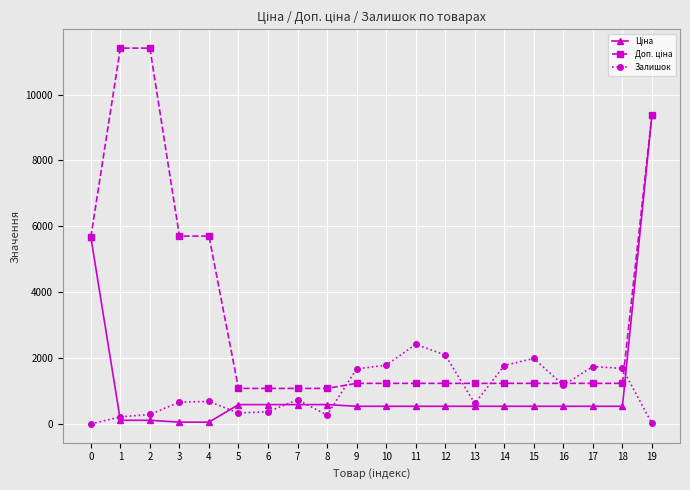

What is the greatest value displayed?

11410.0